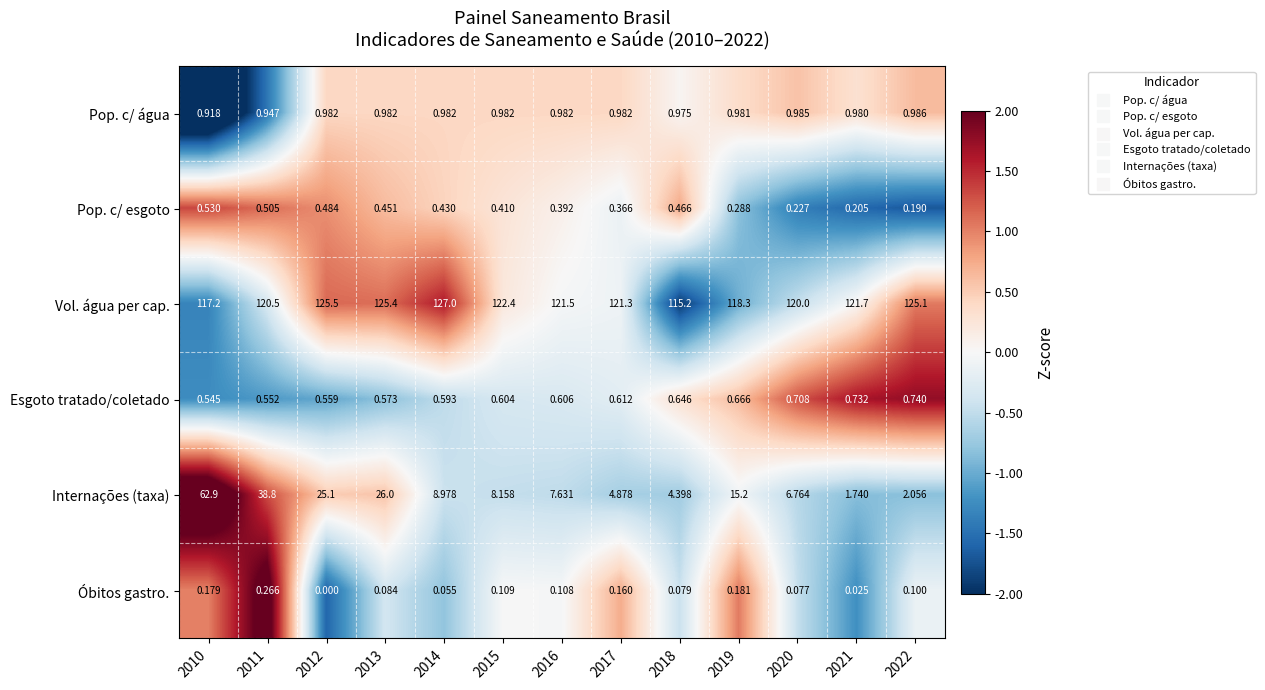

Between 2019 and 2020, which series saw the biggest shift?

Internações (taxa)